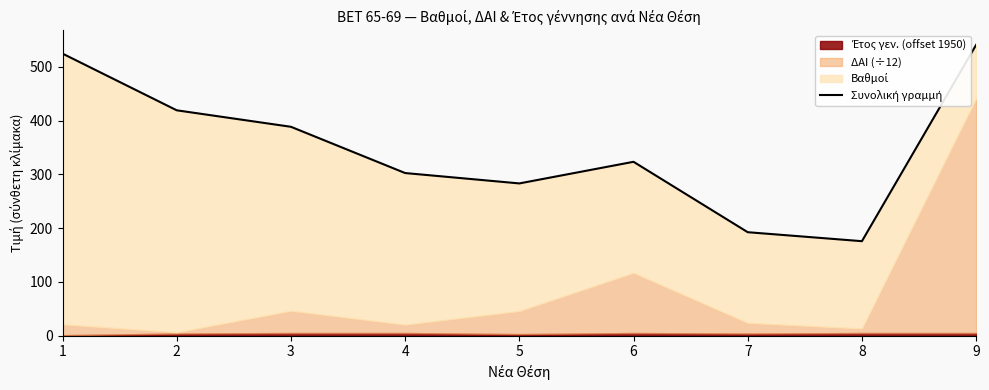

How many interior local peaks (higher than both neighbors) does the data have?

1